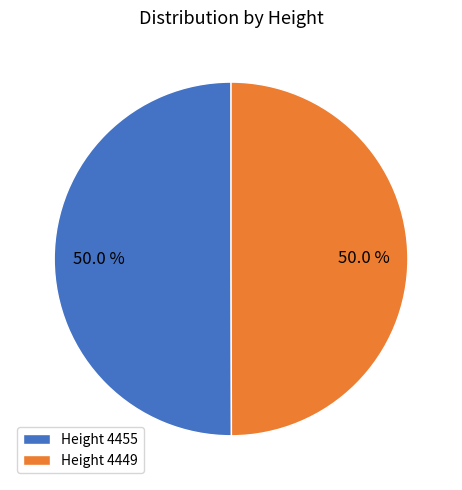

Combined, what portion of the pie is Height 4455 and Height 4449?

100.0%